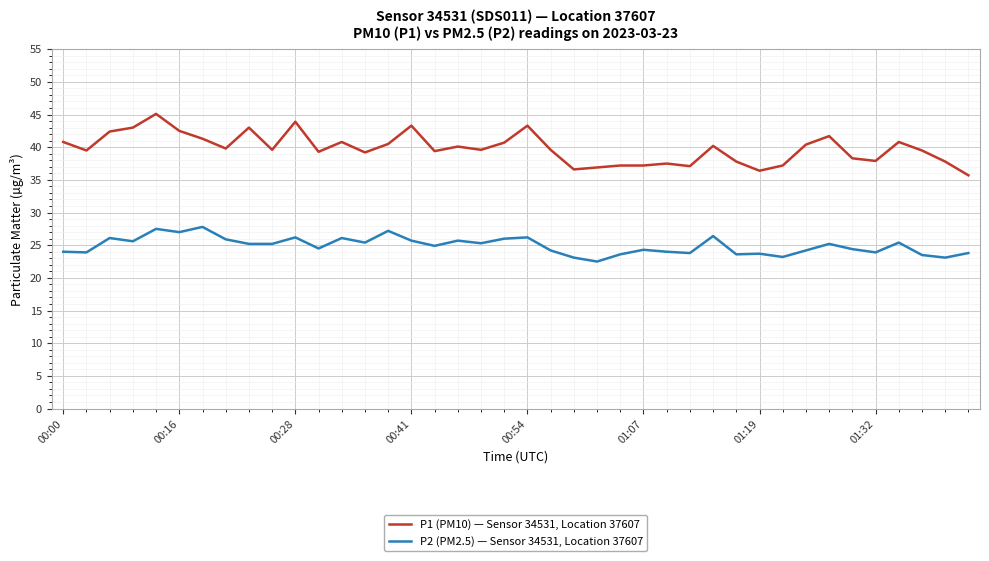

Which series has the widest spread of values?

P1 (PM10) — Sensor 34531, Location 37607